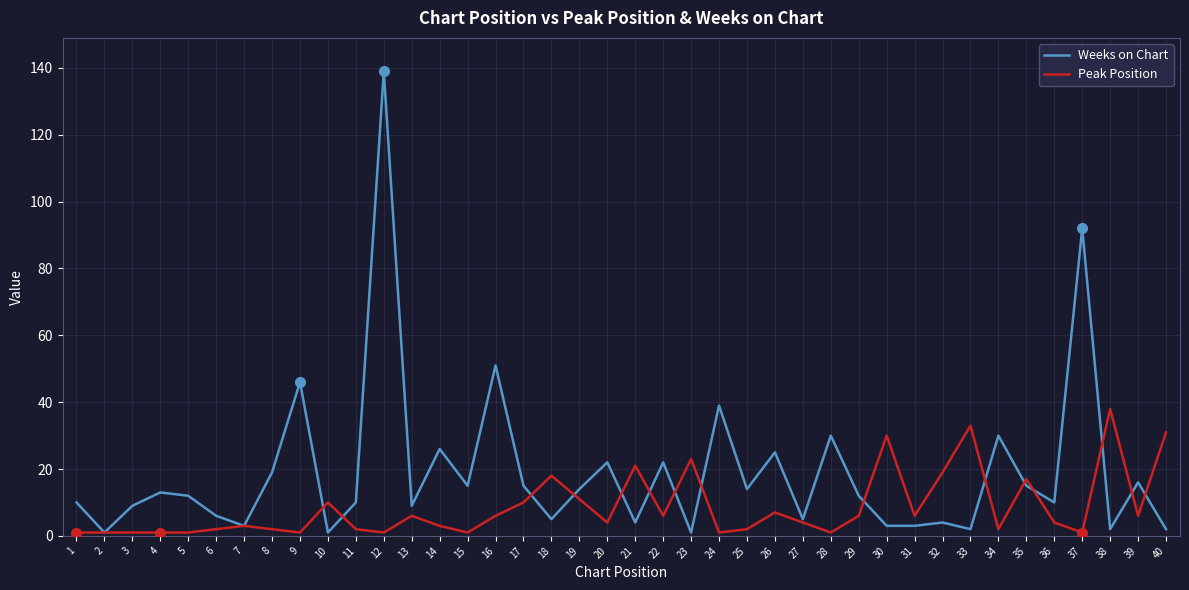

What is the maximum value shown in the chart?

139